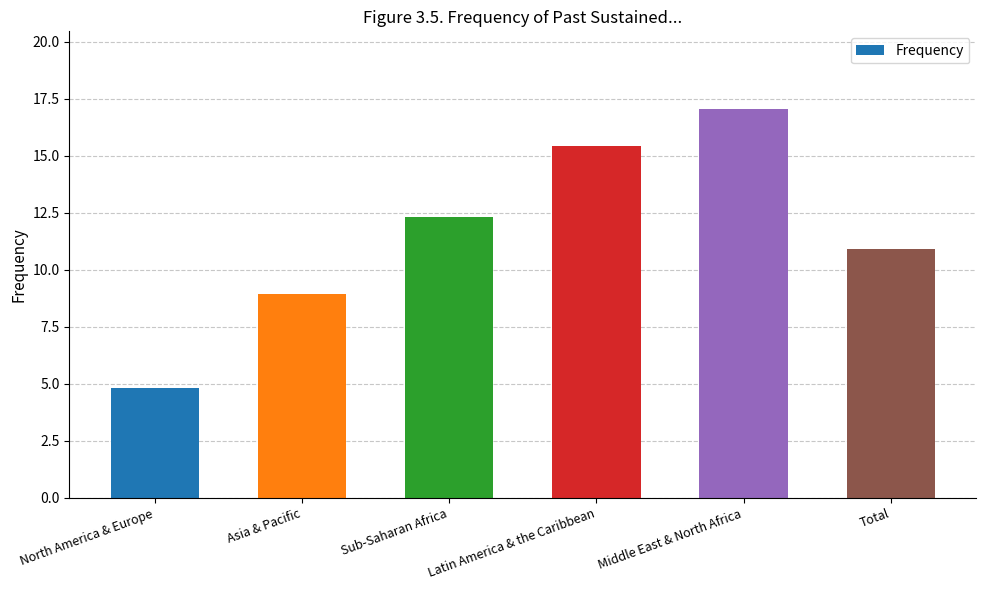

Rank the categories by value from highest to lowest.

Middle East & North Africa, Latin America & the Caribbean, Sub-Saharan Africa, Total, Asia & Pacific, North America & Europe